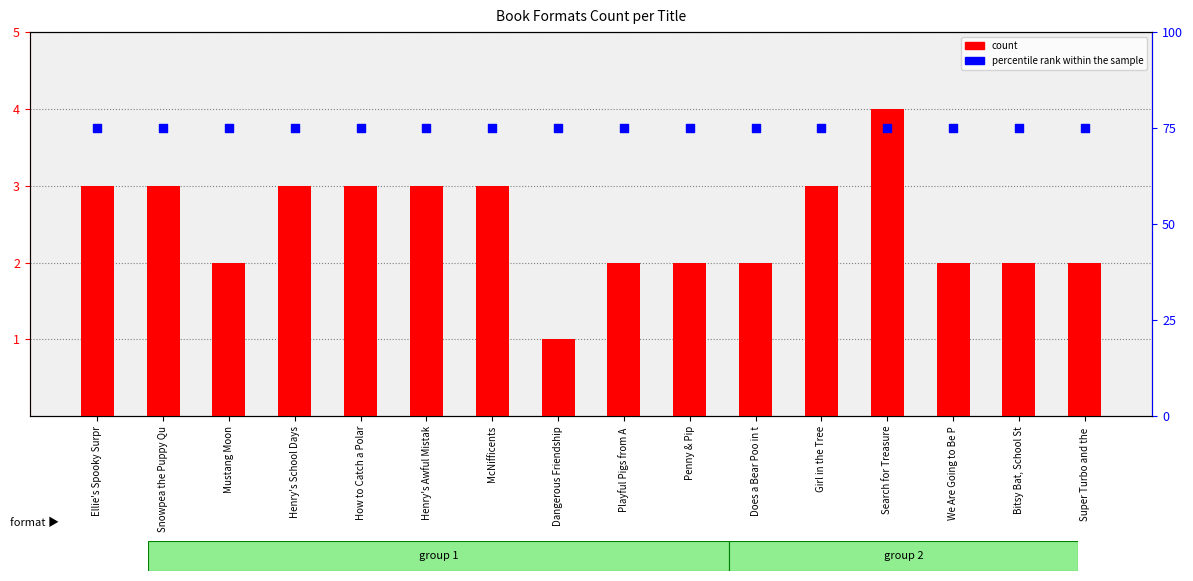

Is the value of count at Does a Bear Poo in t greater than the value of percentile rank within the sample at How to Catch a Polar?

No